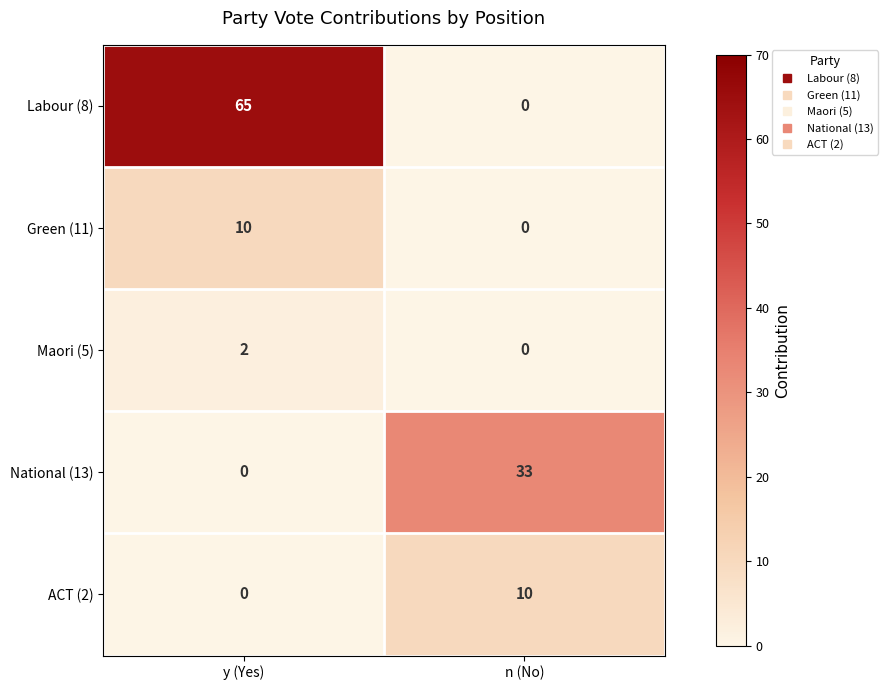

Is it true that Green (11) equals 0 at n (No)?

True